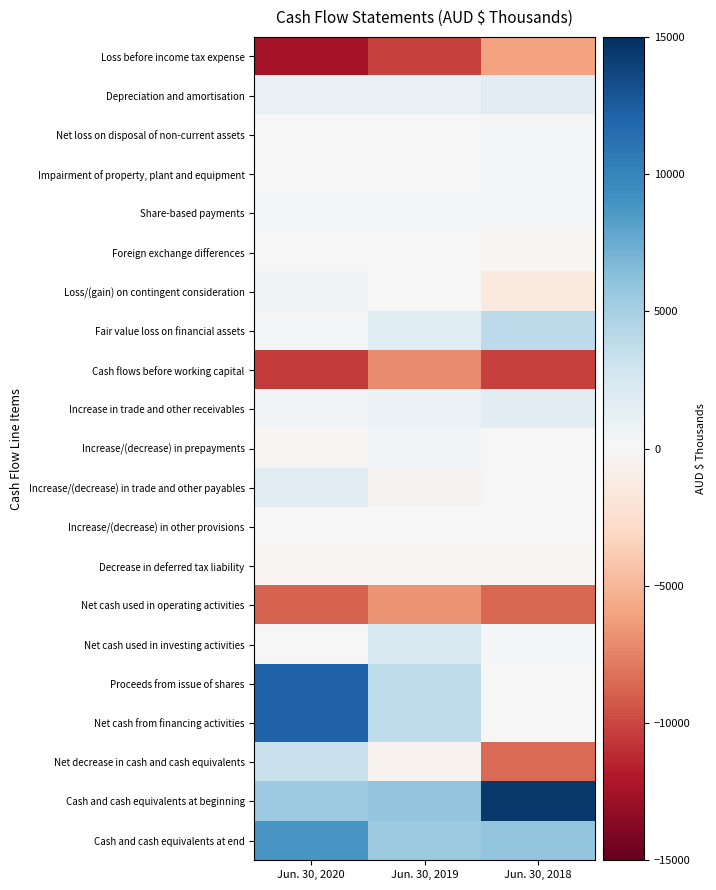

Reading right to left, extract all data points from this chart.

Loss before income tax expense: Jun. 30, 2018=-6039	Jun. 30, 2019=-10270	Jun. 30, 2020=-12467
Depreciation and amortisation: Jun. 30, 2018=1547	Jun. 30, 2019=1084	Jun. 30, 2020=1084
Net loss on disposal of non-current assets: Jun. 30, 2018=137	Jun. 30, 2019=0	Jun. 30, 2020=0
Impairment of property, plant and equipment: Jun. 30, 2018=143	Jun. 30, 2019=1	Jun. 30, 2020=0
Share-based payments: Jun. 30, 2018=165	Jun. 30, 2019=246	Jun. 30, 2020=262
Foreign exchange differences: Jun. 30, 2018=-251	Jun. 30, 2019=0	Jun. 30, 2020=0
Loss/(gain) on contingent consideration: Jun. 30, 2018=-1461	Jun. 30, 2019=63	Jun. 30, 2020=474
Fair value loss on financial assets: Jun. 30, 2018=3944	Jun. 30, 2019=1809	Jun. 30, 2020=168
Cash flows before working capital: Jun. 30, 2018=-10196	Jun. 30, 2019=-7067	Jun. 30, 2020=-10479
Increase in trade and other receivables: Jun. 30, 2018=1724	Jun. 30, 2019=825	Jun. 30, 2020=358
Increase/(decrease) in prepayments: Jun. 30, 2018=-10	Jun. 30, 2019=398	Jun. 30, 2020=-168
Increase/(decrease) in trade and other payables: Jun. 30, 2018=88	Jun. 30, 2019=-409	Jun. 30, 2020=1722
Increase/(decrease) in other provisions: Jun. 30, 2018=-58	Jun. 30, 2019=-25	Jun. 30, 2020=55
Decrease in deferred tax liability: Jun. 30, 2018=-305	Jun. 30, 2019=-298	Jun. 30, 2020=-298
Net cash used in operating activities: Jun. 30, 2018=-8660	Jun. 30, 2019=-6714	Jun. 30, 2020=-8810
Net cash used in investing activities: Jun. 30, 2018=150	Jun. 30, 2019=2359	Jun. 30, 2020=0
Proceeds from issue of shares: Jun. 30, 2018=0	Jun. 30, 2019=3816	Jun. 30, 2020=12139
Net cash from financing activities: Jun. 30, 2018=0	Jun. 30, 2019=3816	Jun. 30, 2020=12139
Net decrease in cash and cash equivalents: Jun. 30, 2018=-8511	Jun. 30, 2019=-539	Jun. 30, 2020=3329
Cash and cash equivalents at beginning: Jun. 30, 2018=14455	Jun. 30, 2019=5956	Jun. 30, 2020=5434
Cash and cash equivalents at end: Jun. 30, 2018=5956	Jun. 30, 2019=5434	Jun. 30, 2020=8764